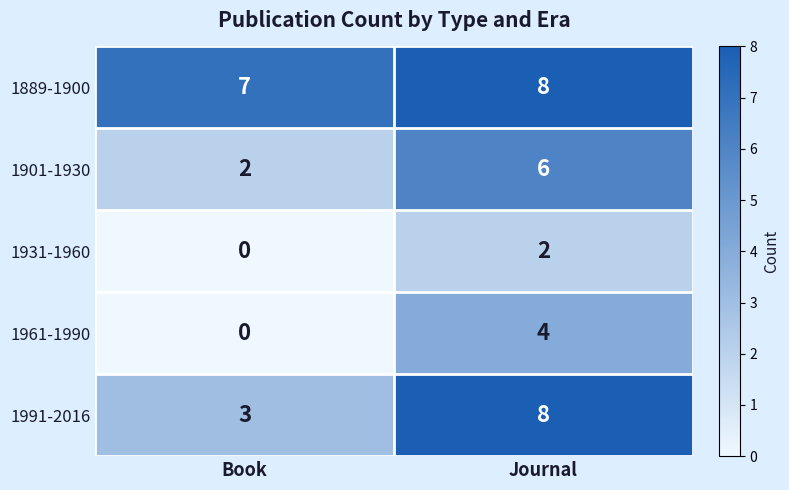

How many distinct data groups are displayed?

5